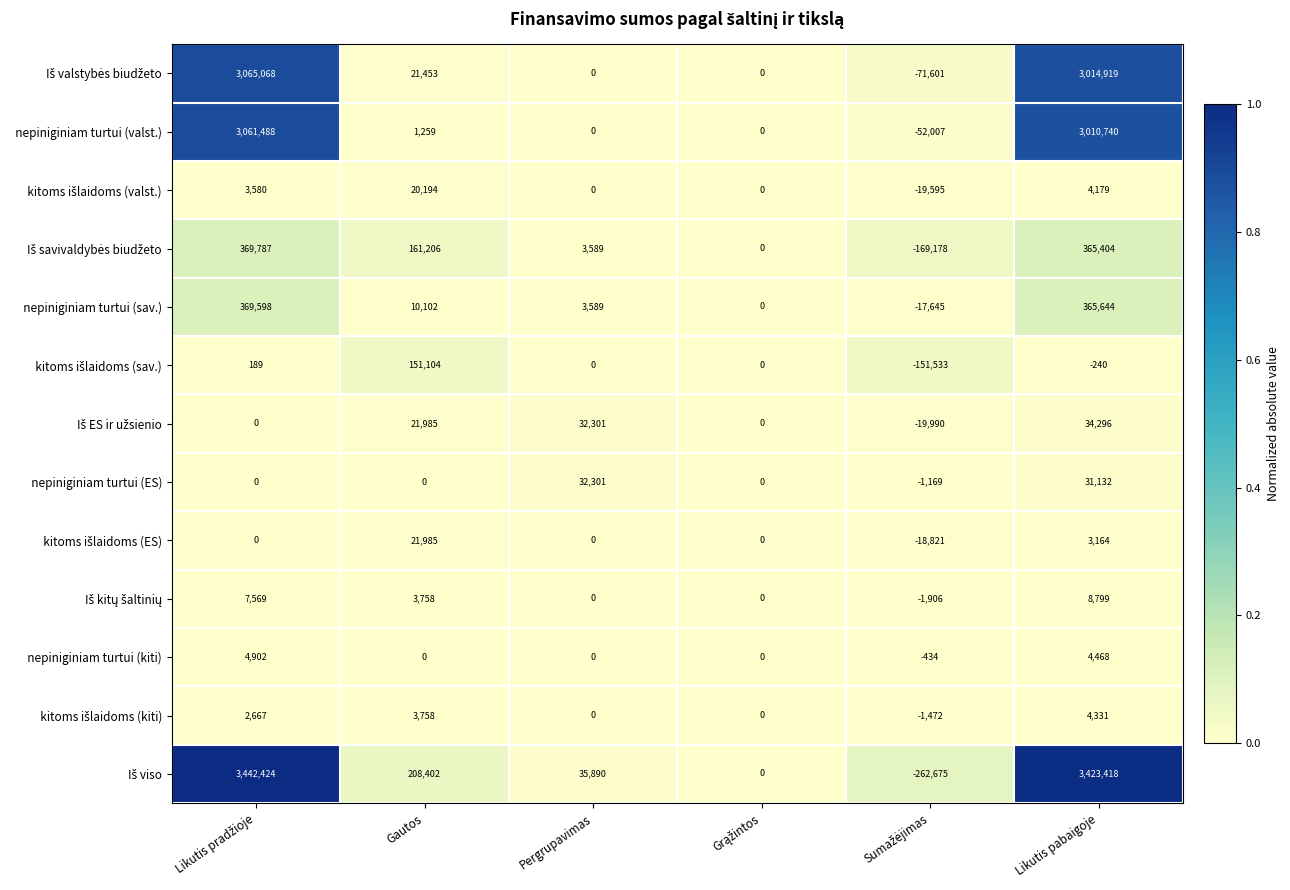

What is the spread (max minus min) of values at Pergrupavimas?

35890